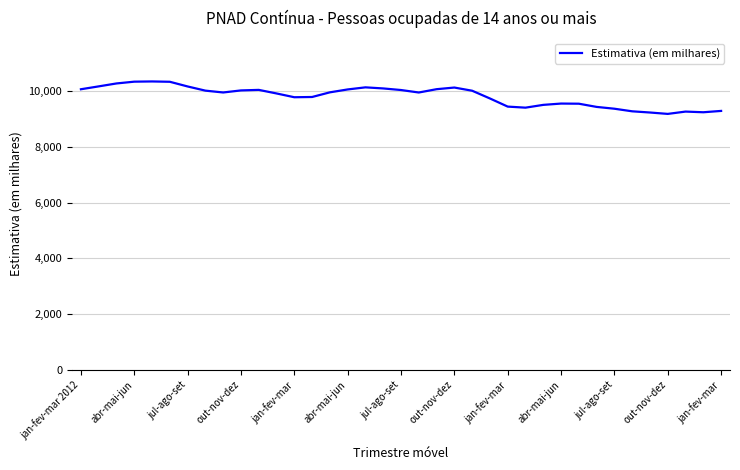

What is the greatest value displayed?

10348